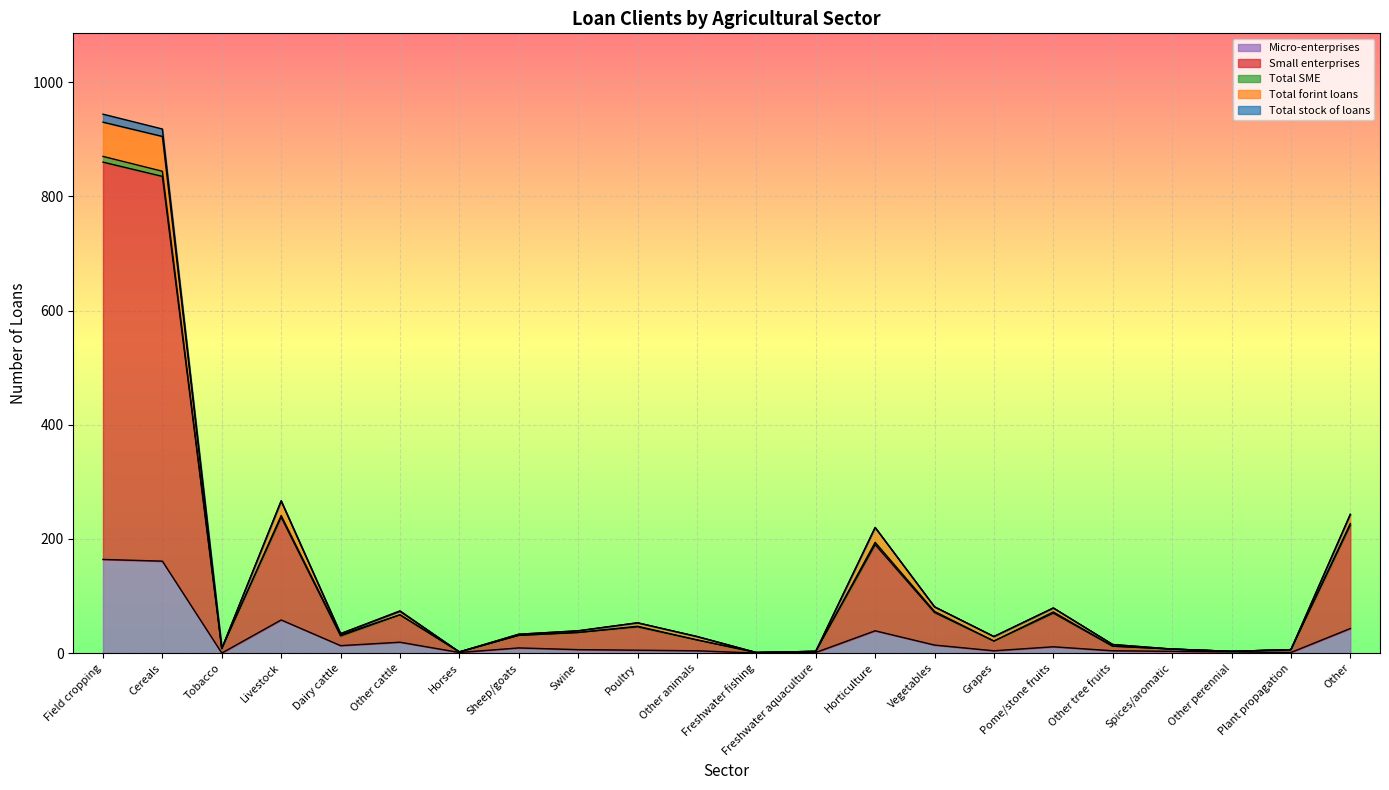

What is the difference between the second highest and minimum values in the Small enterprises series?

834